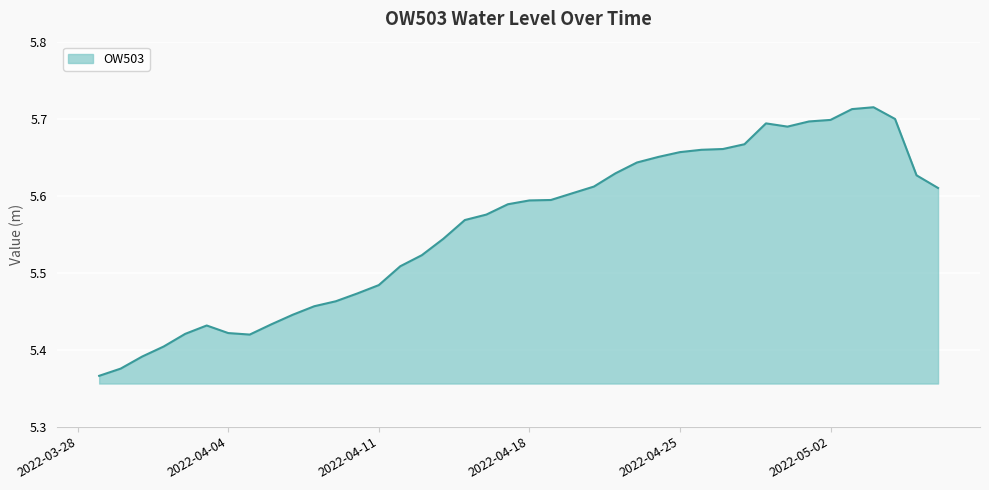

What is the label of the 25th point from the left?

2022-04-22